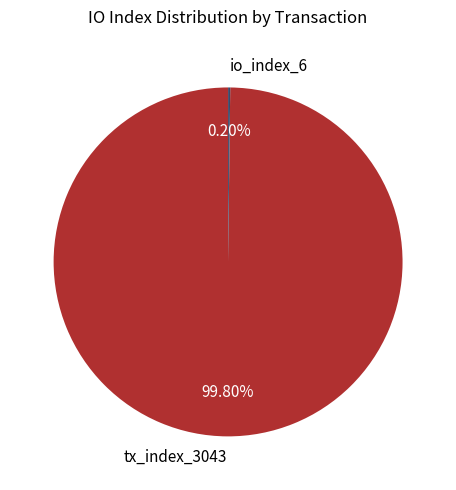

To the nearest percent, what is the difference between the largest and smallest slice percentages?

100%